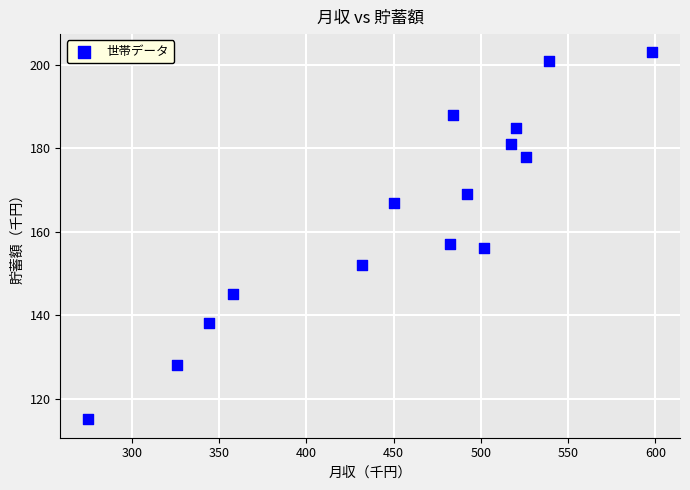

What Y value in the scatter plot is closest to 159?

157